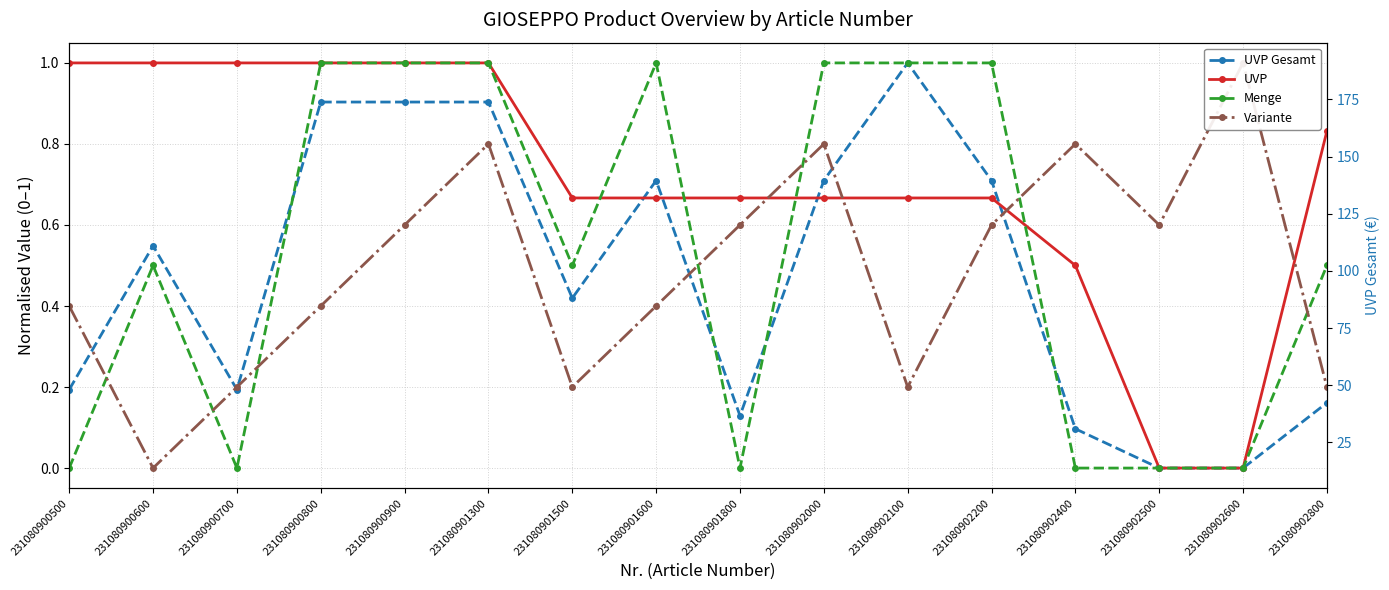

What is the difference between the Menge values at 231080900900 and 231080901800?

1.0